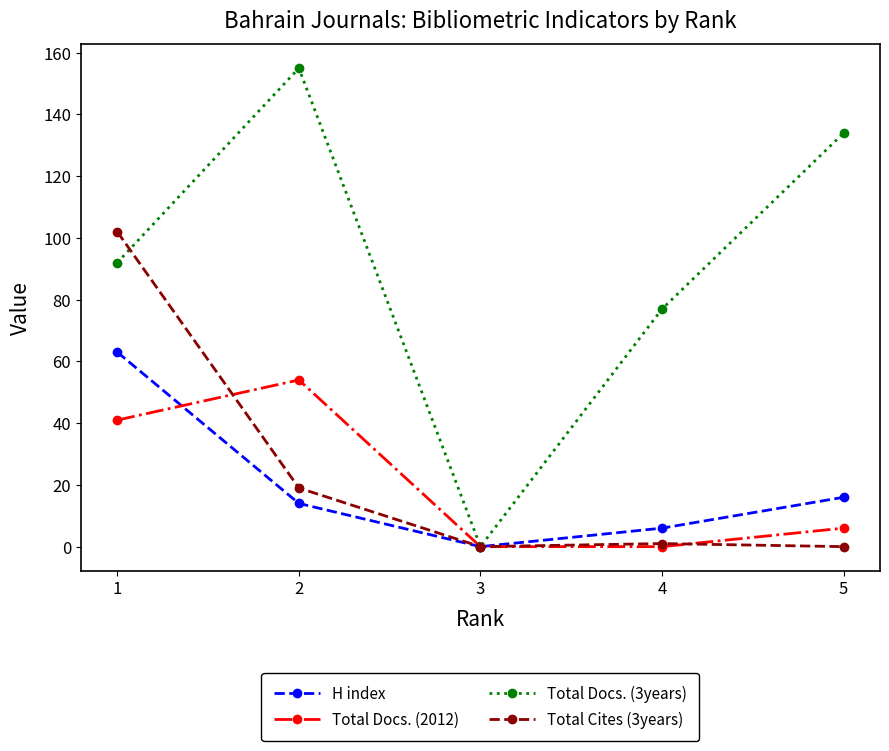

How many categories are shown in the chart?

5